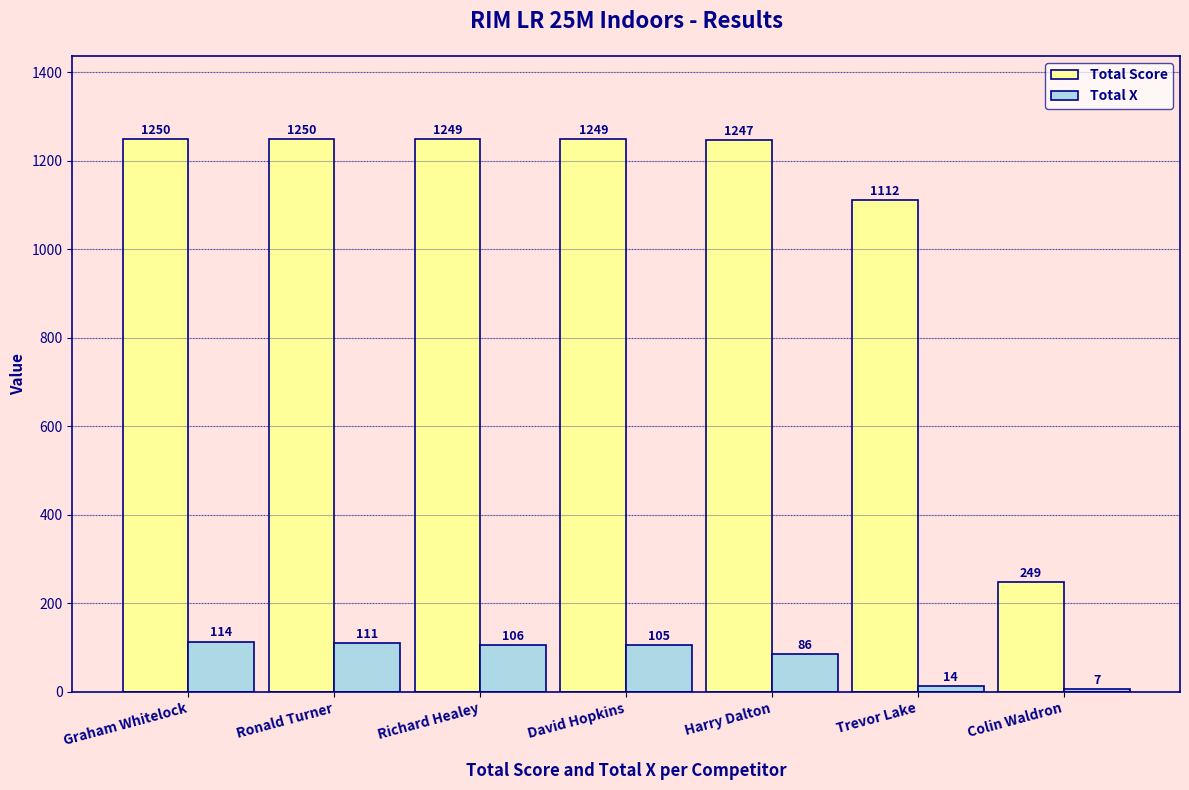

What is the label of the 3rd bar from the right?

Harry Dalton